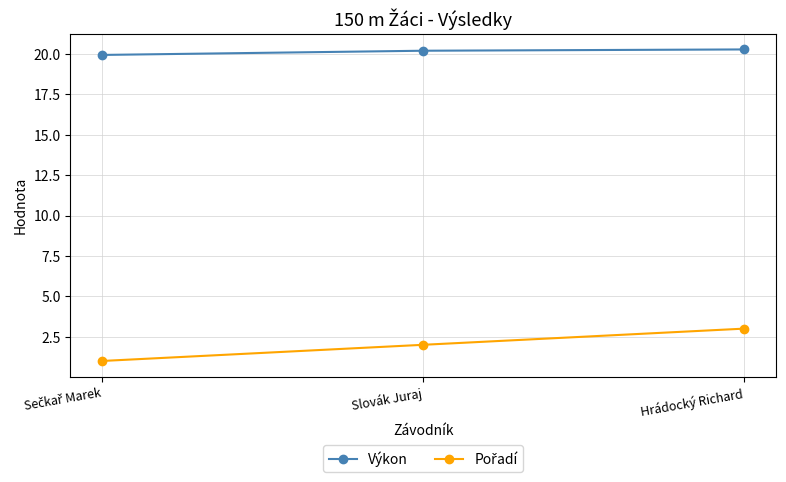

Is it true that Výkon equals 13.6 at Slovák Juraj?

False